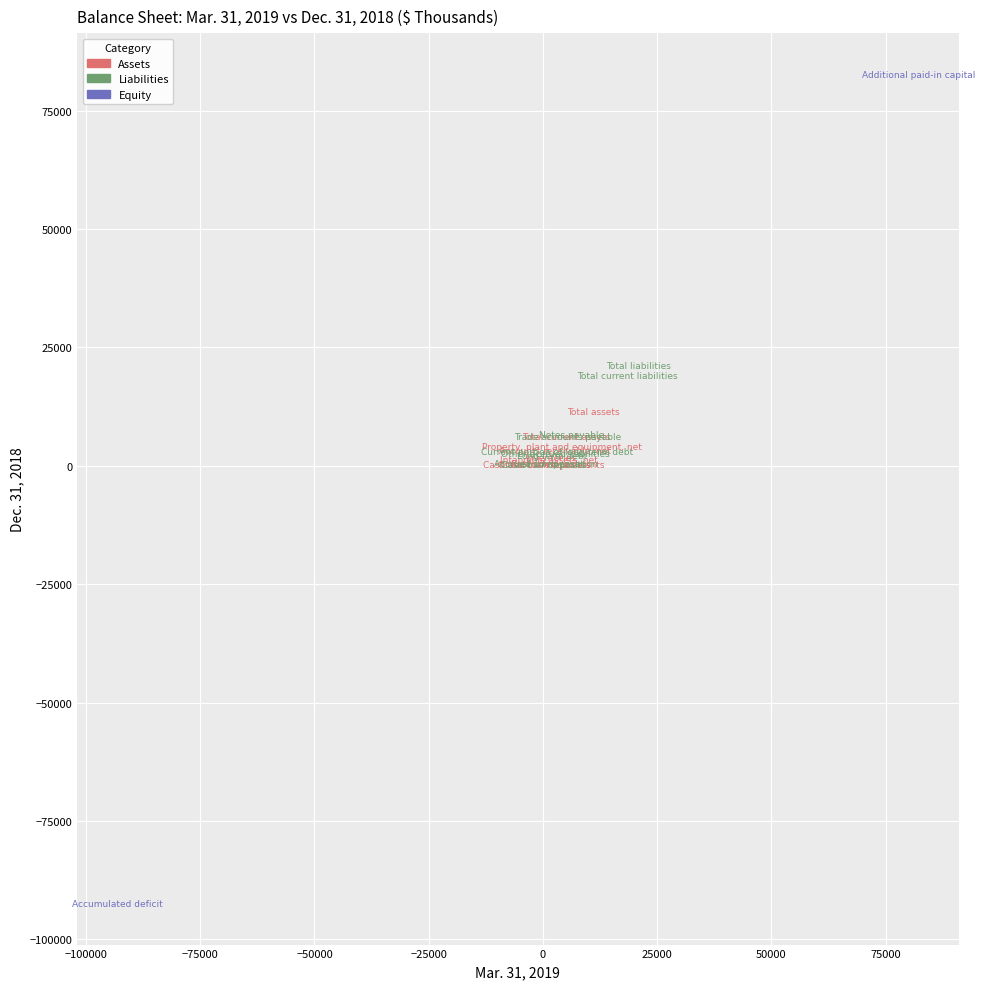

What are all the series names shown in the legend?

Assets, Liabilities, Equity